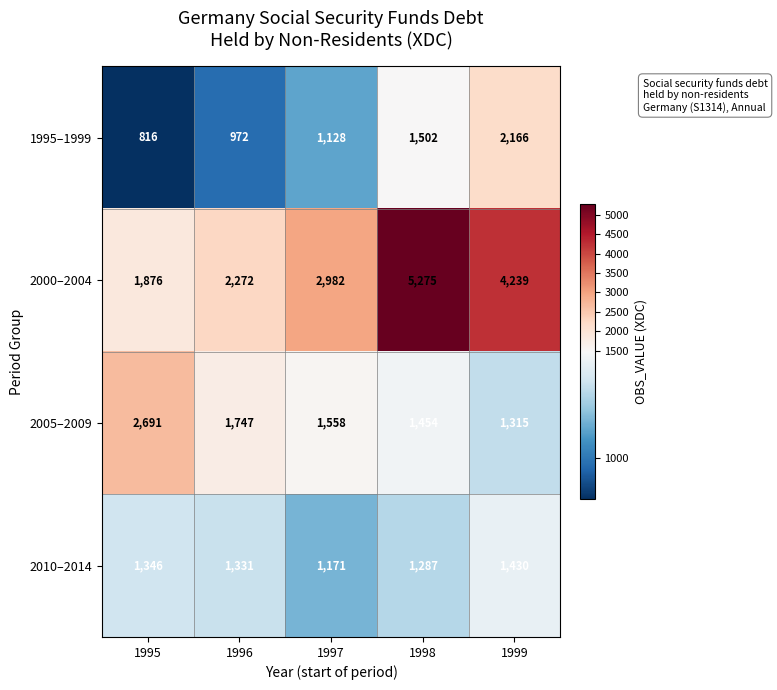

Which category has the highest value across all series?

1998